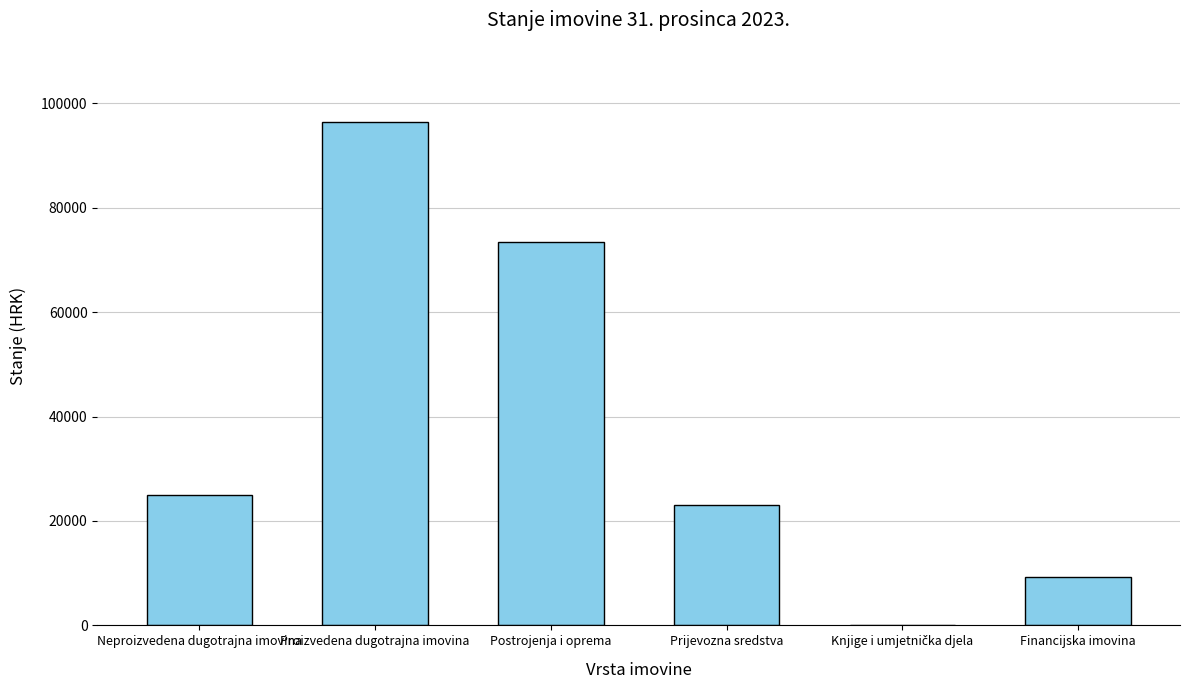

Is it true that the value at Postrojenja i oprema is 73372.6?

True